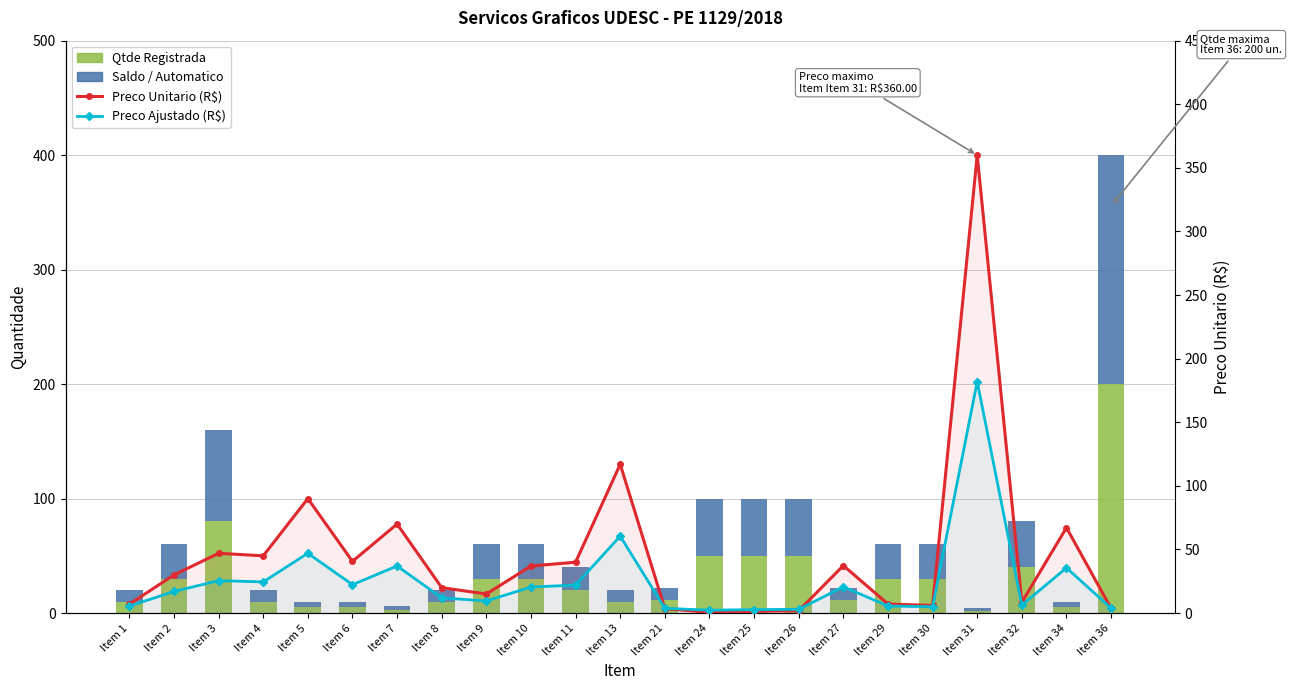

Read the Qtde Registrada value at Item 34.

5.0